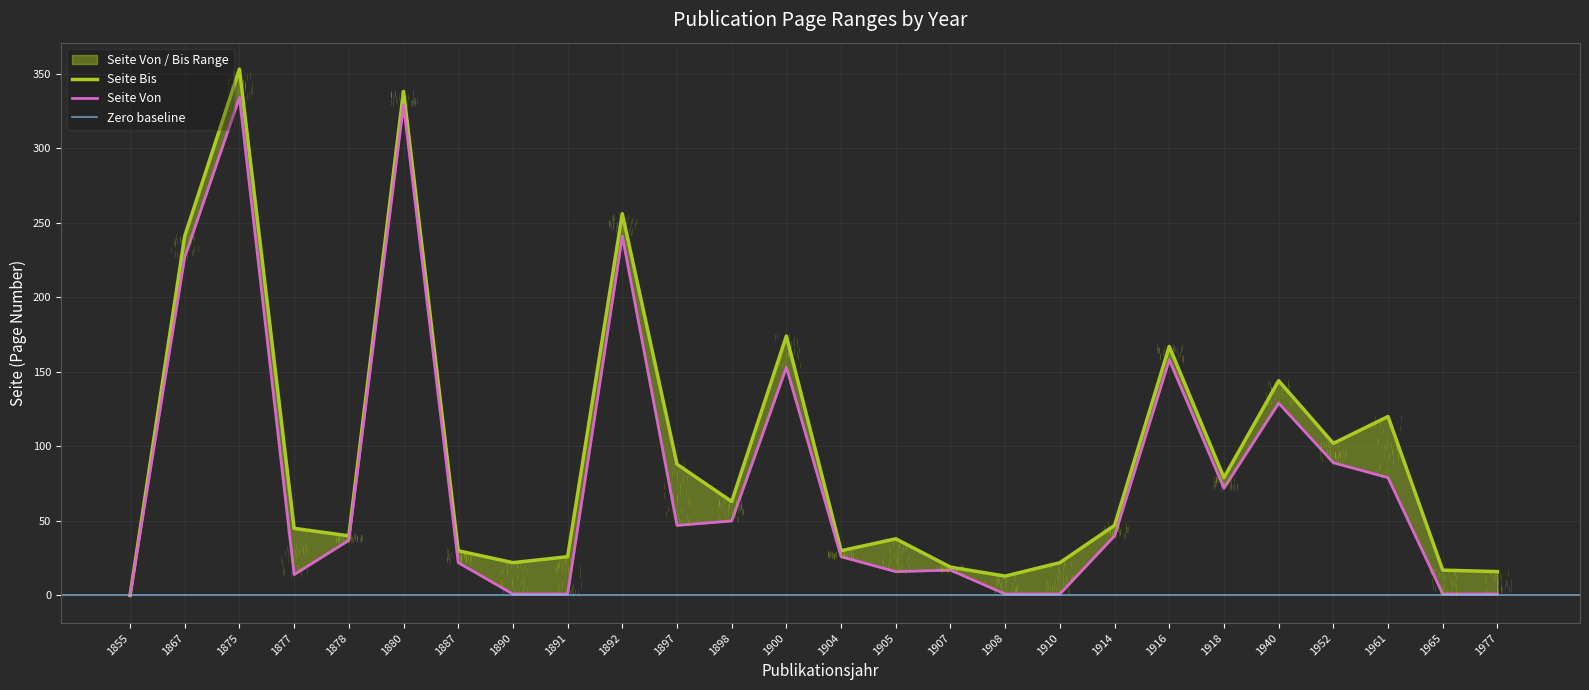

What is the difference between the highest and lowest values at 1910?

21